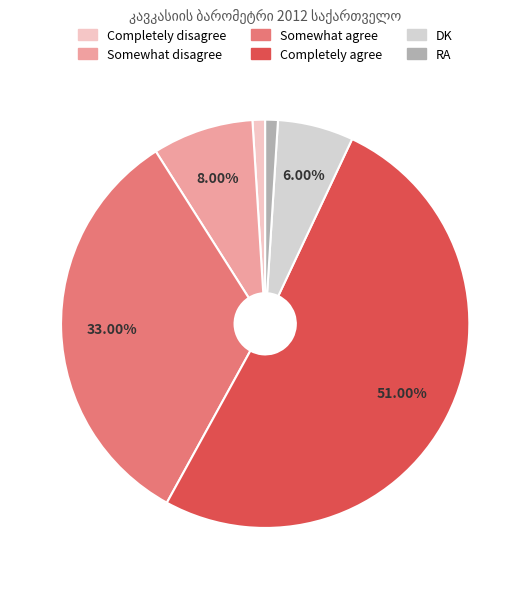

Count the number of slices in the pie.

6